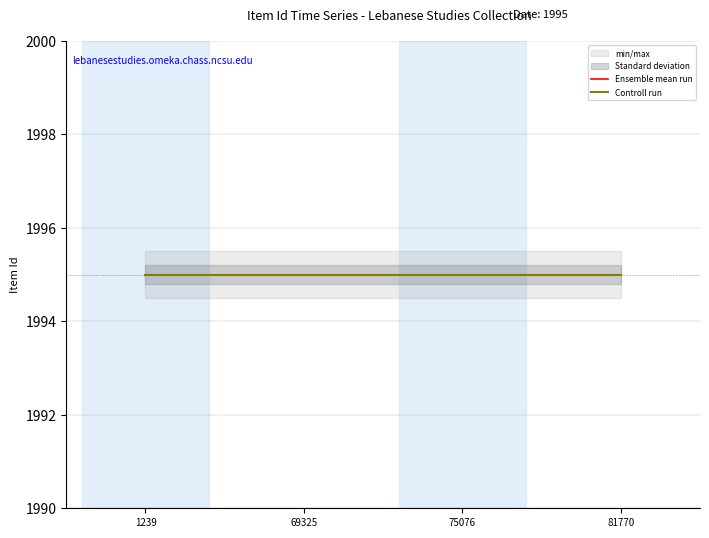

The value of min at 75076 is 38584. True or false?

False